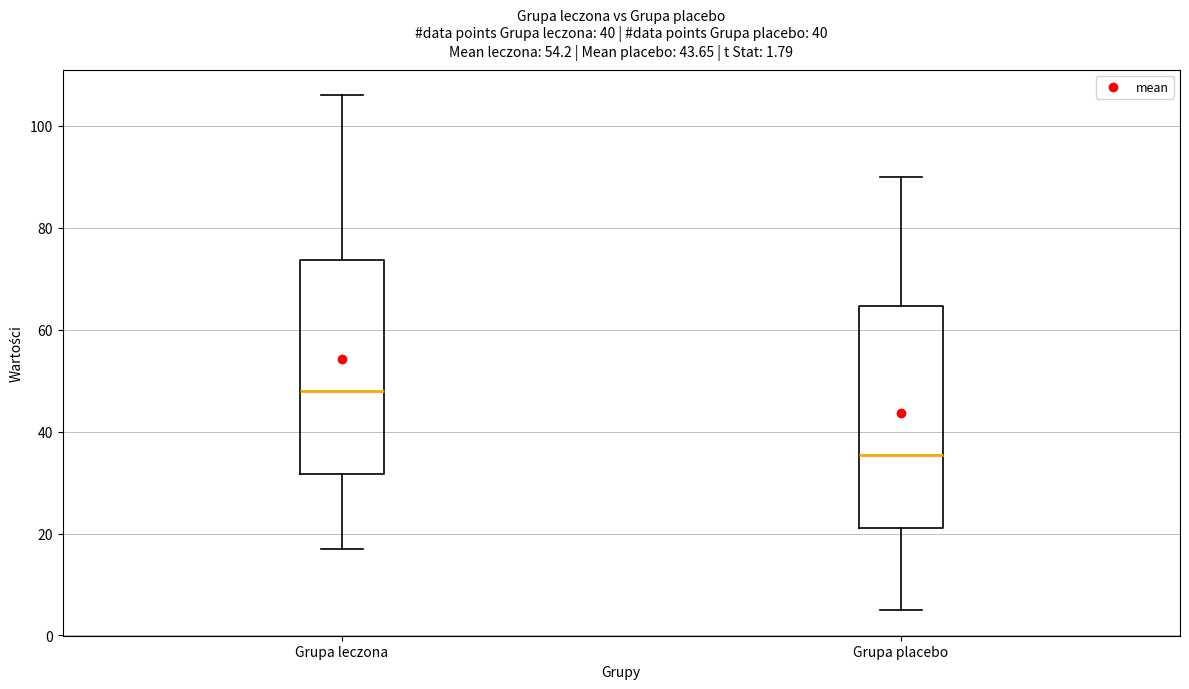

Which box's median line is the highest?

Grupa leczona